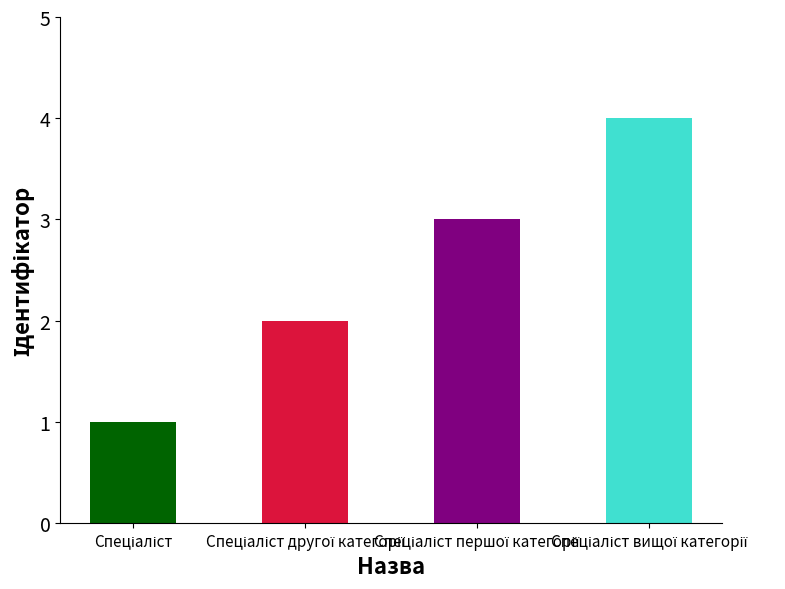

Which label corresponds to the largest value in the chart?

Спеціаліст вищої категорії